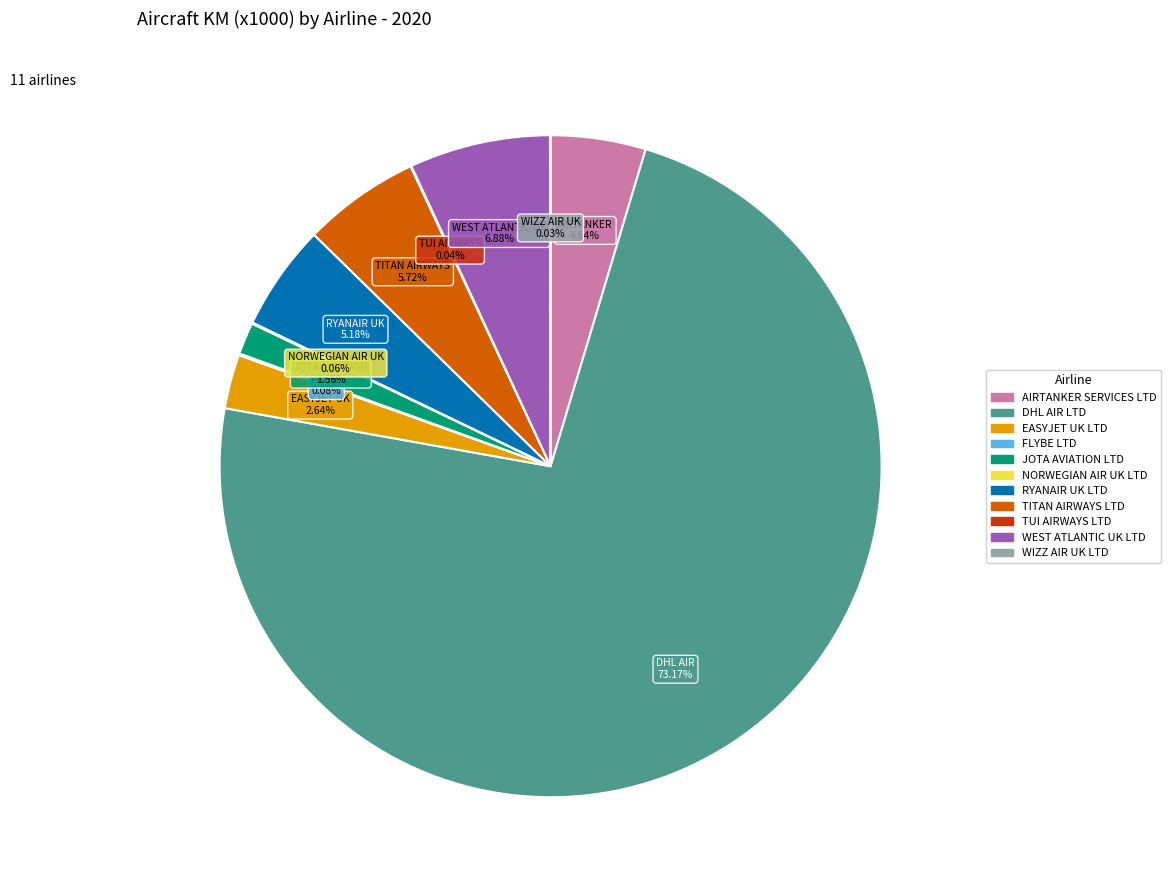

Which slice is the largest?

DHL AIR LTD